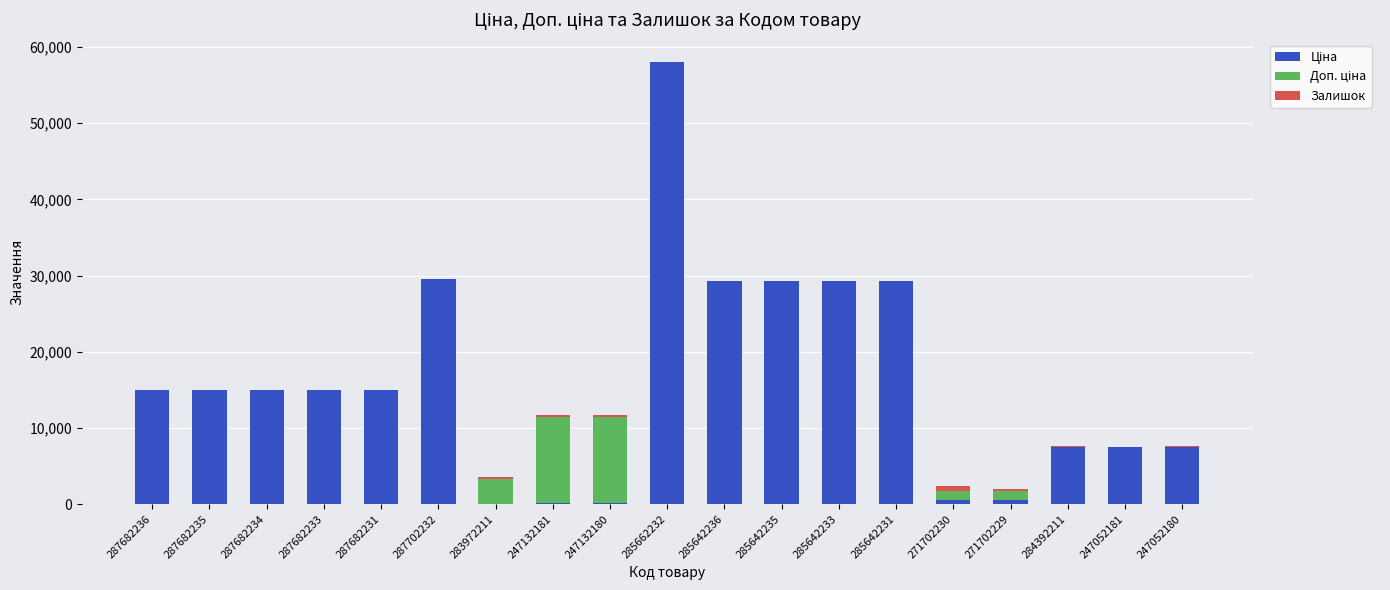

What is the total value across all series at 271702229?

1932.4